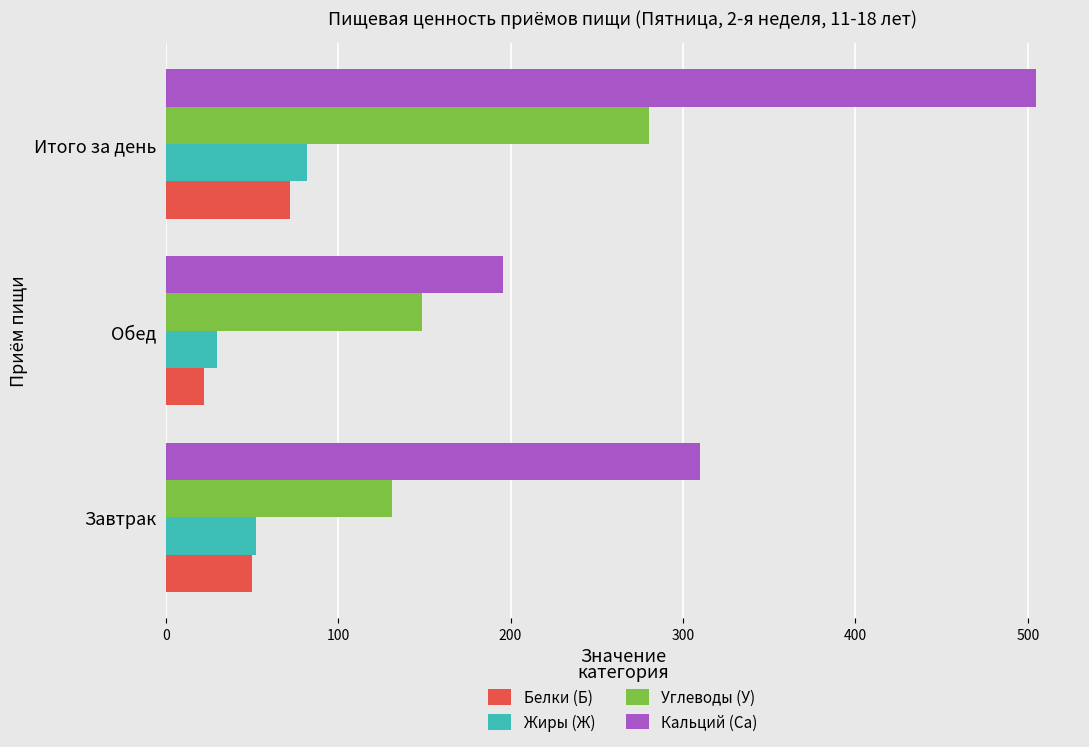

Which series has the widest spread of values?

Кальций (Са)